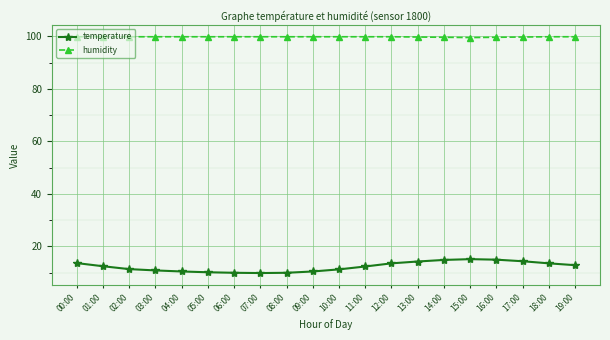

What is the highest value of the humidity series?

99.9